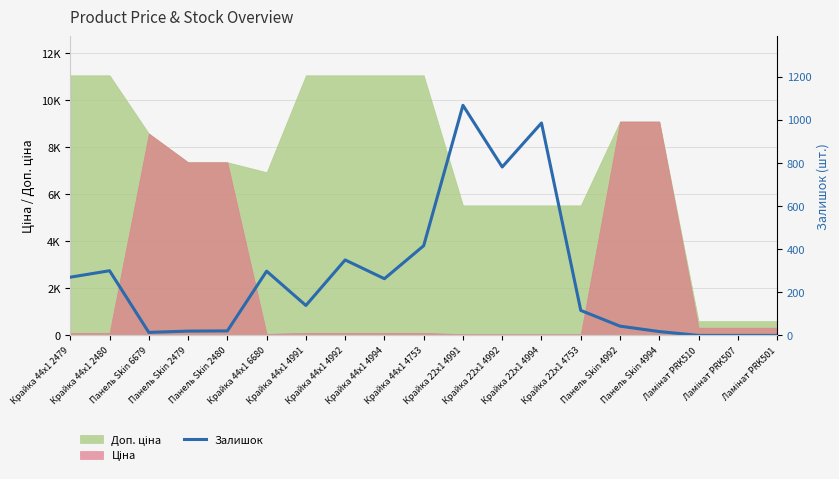

The value at Крайка 44x1 4994 is 64. True or false?

False